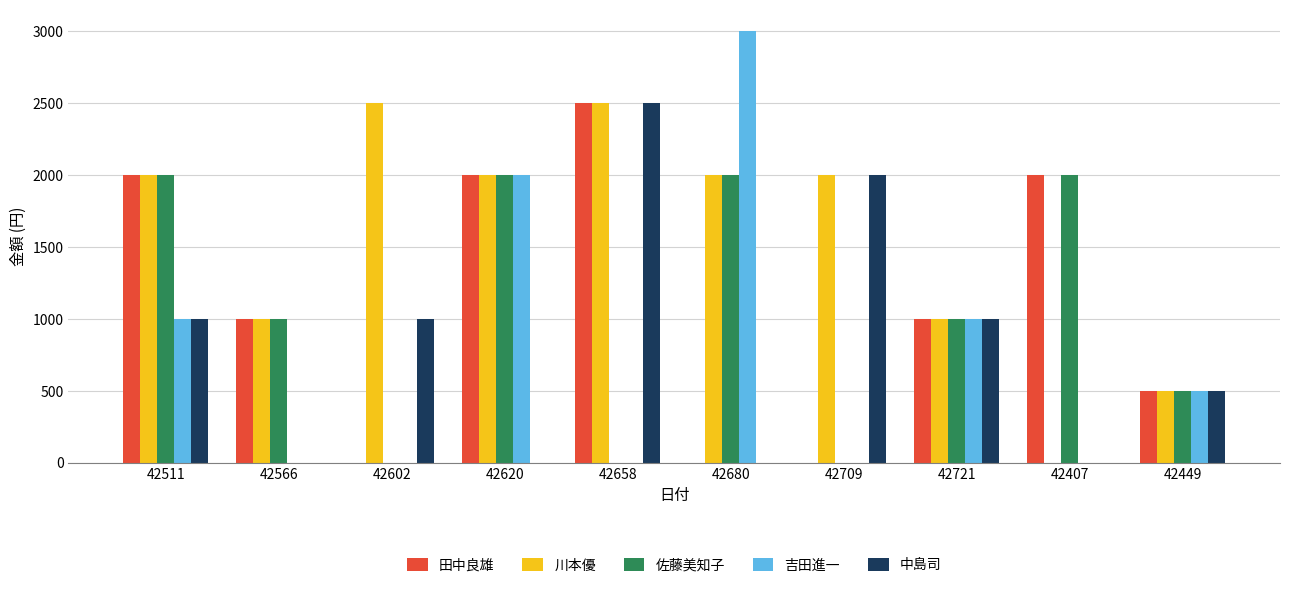

What is the approximate value of 中島司 at 42721?

1000